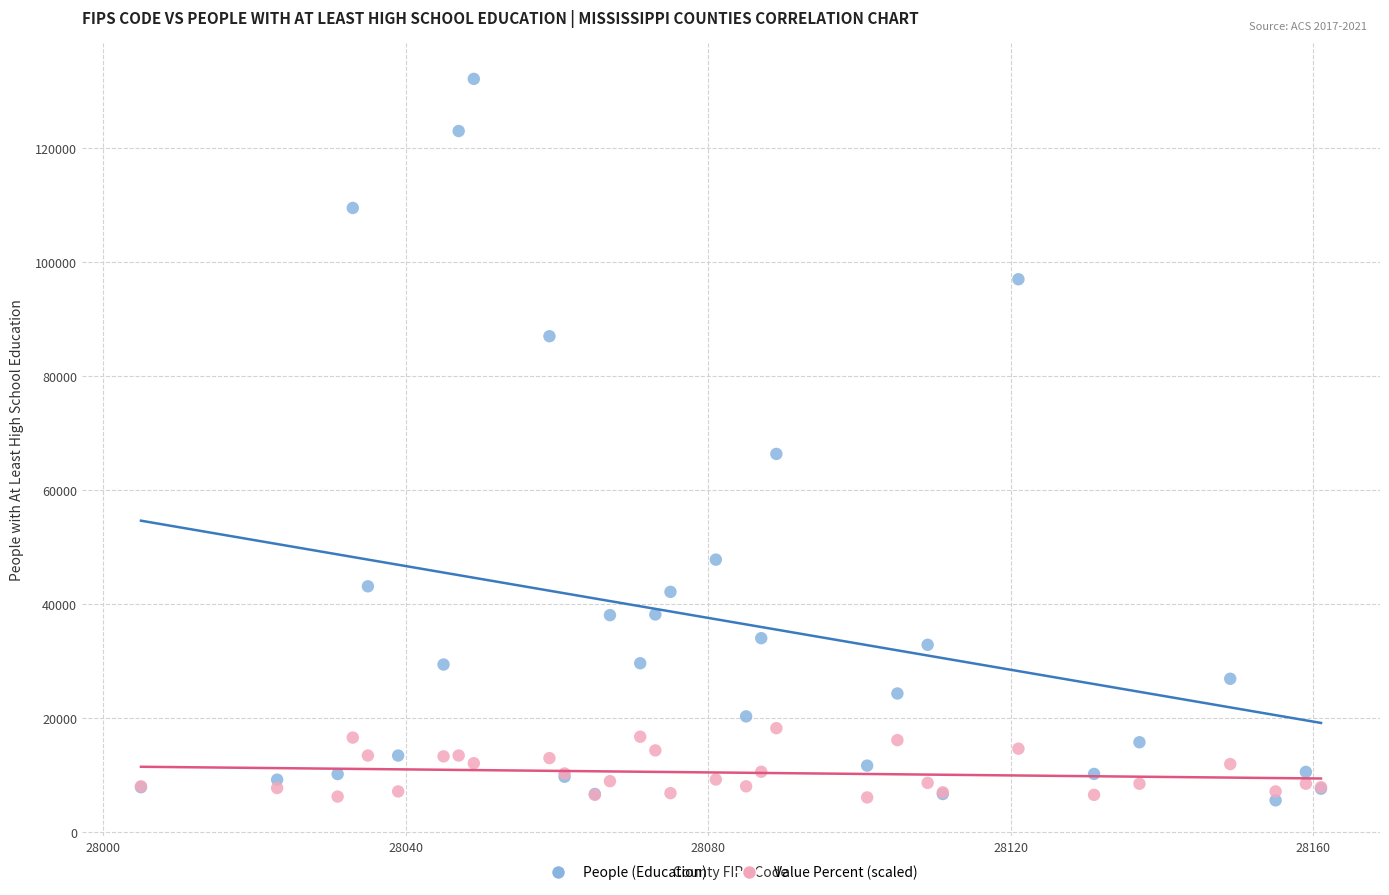

Which series contains the highest Y value?

People (Education)